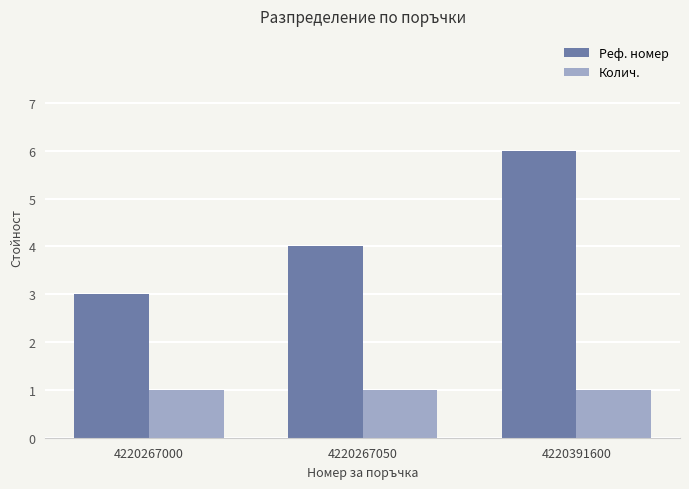

Which series has the largest total across all categories?

Реф. номер